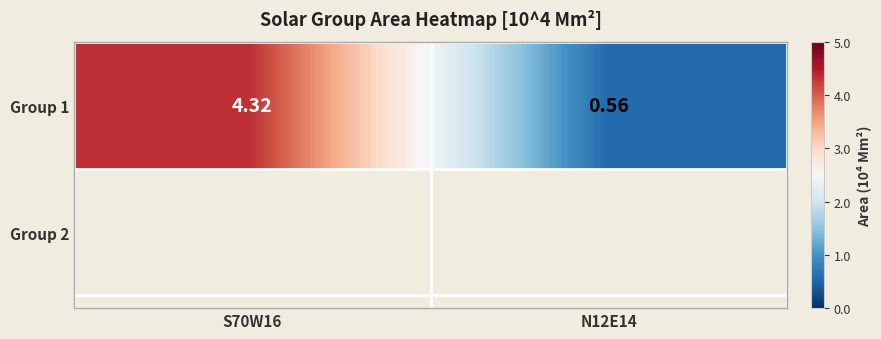

What is the sum of all values?

4.9